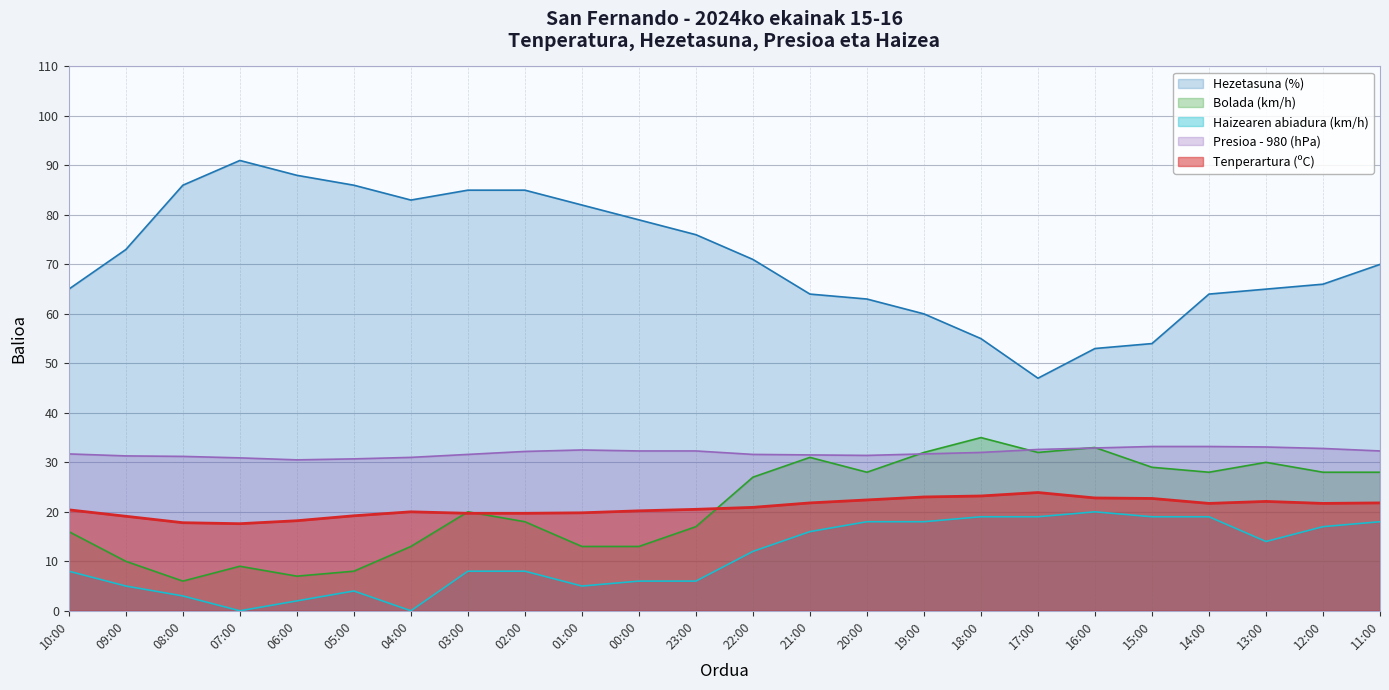

What is the difference between the second highest and second lowest values in the Haizearen abiadura (km/h) series?

19.0